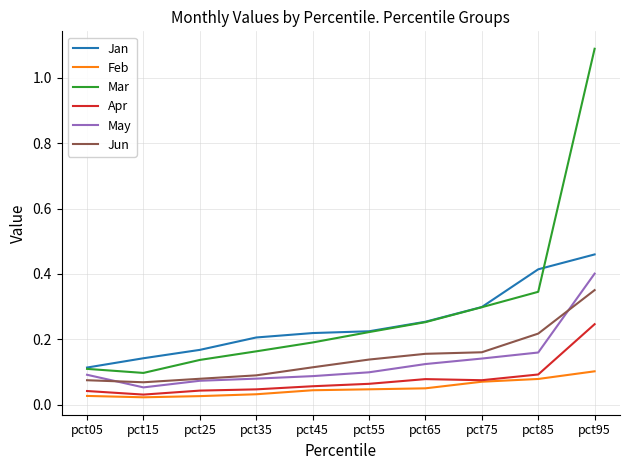

Which category has the highest value in the Jan series?

pct95